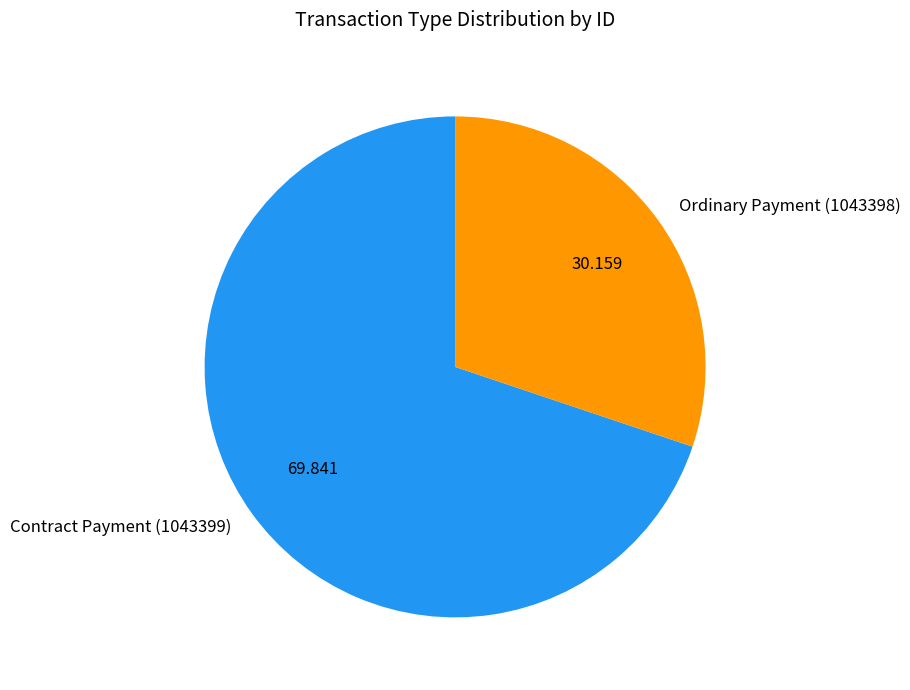

Is the sum of Ordinary Payment (1043398) and Contract Payment (1043399) greater than half?

Yes